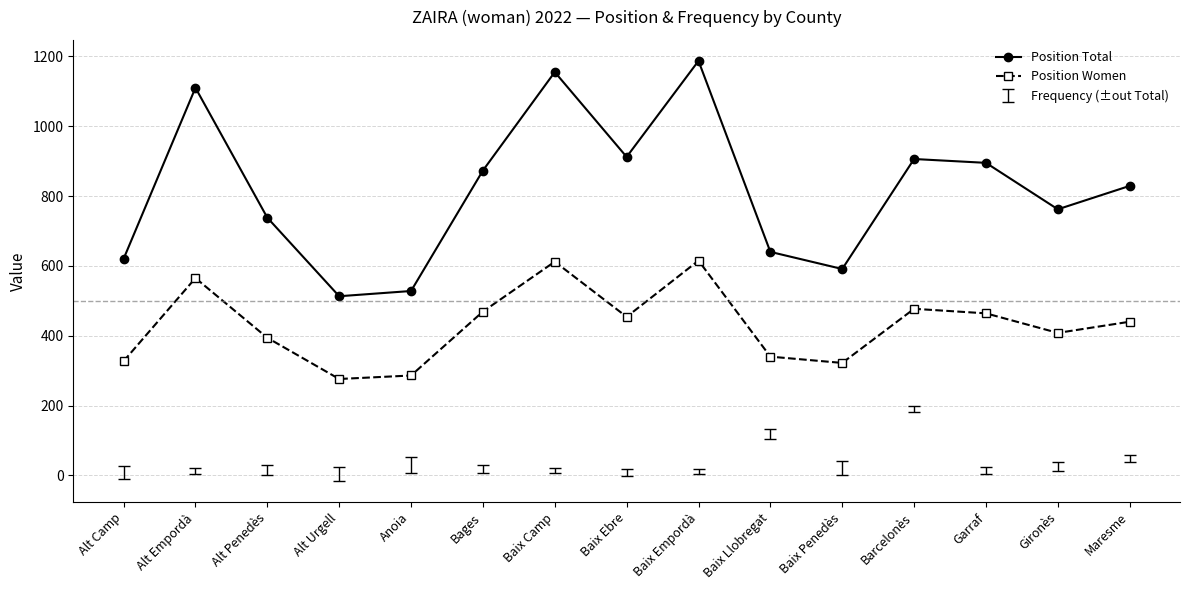

The Position Total series shows 738 at Alt Penedès. True or false?

True